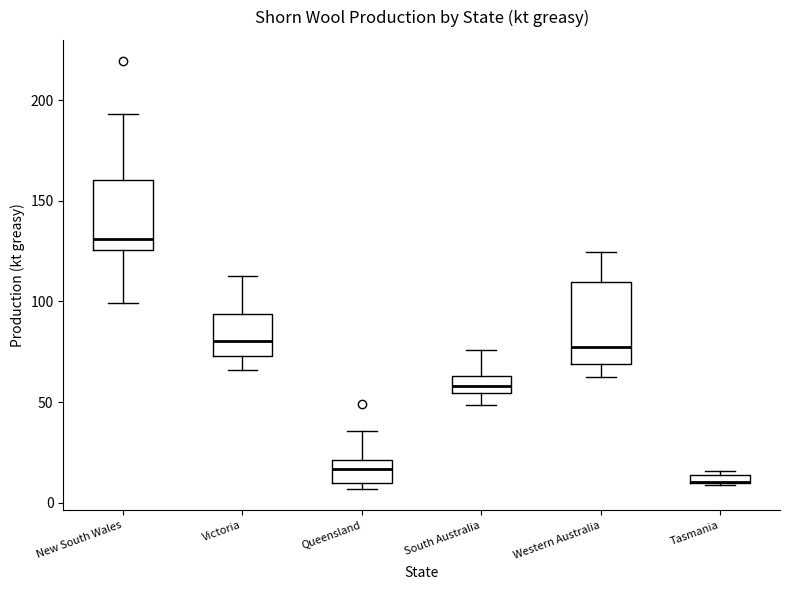

Where is the lower edge of the box for Tasmania on the y-axis? The values are not printed on the chart, so give them approximately, as read against the axis.

10